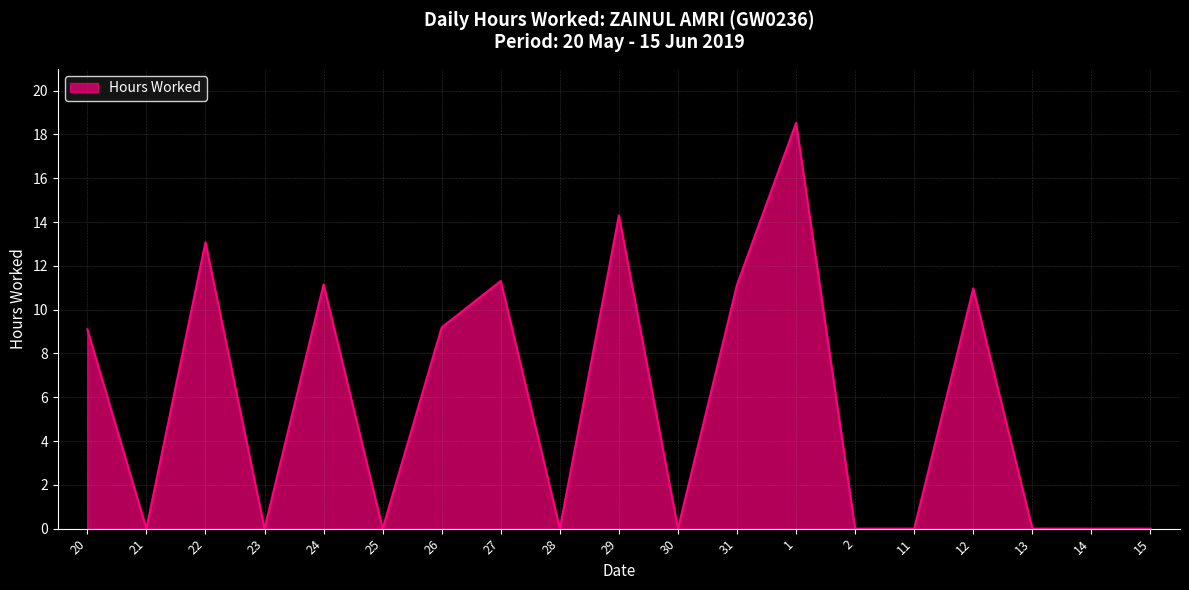

Which has a higher value, 27 or 25?

27